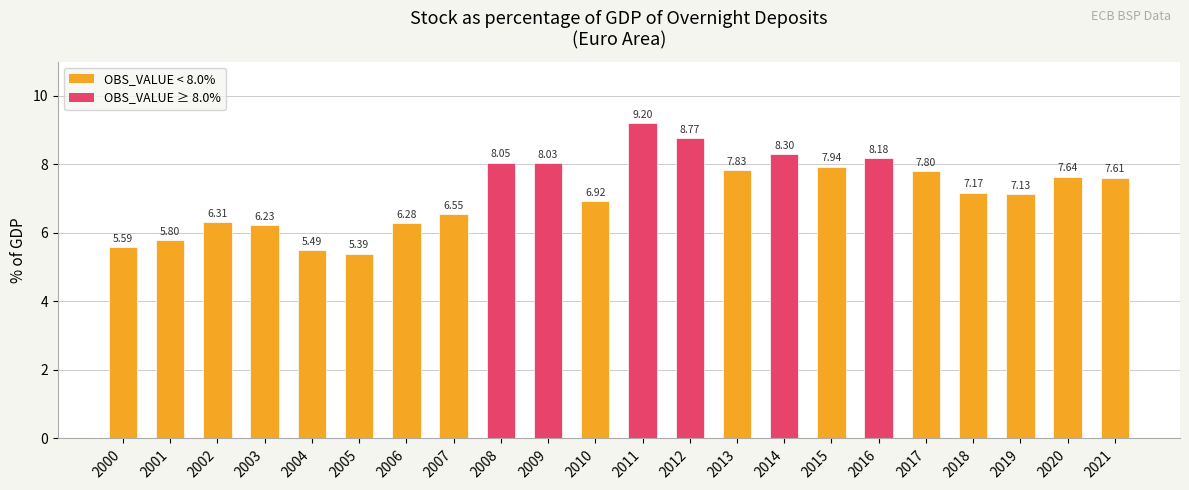

Where is the data nearest to the value 7?

2010